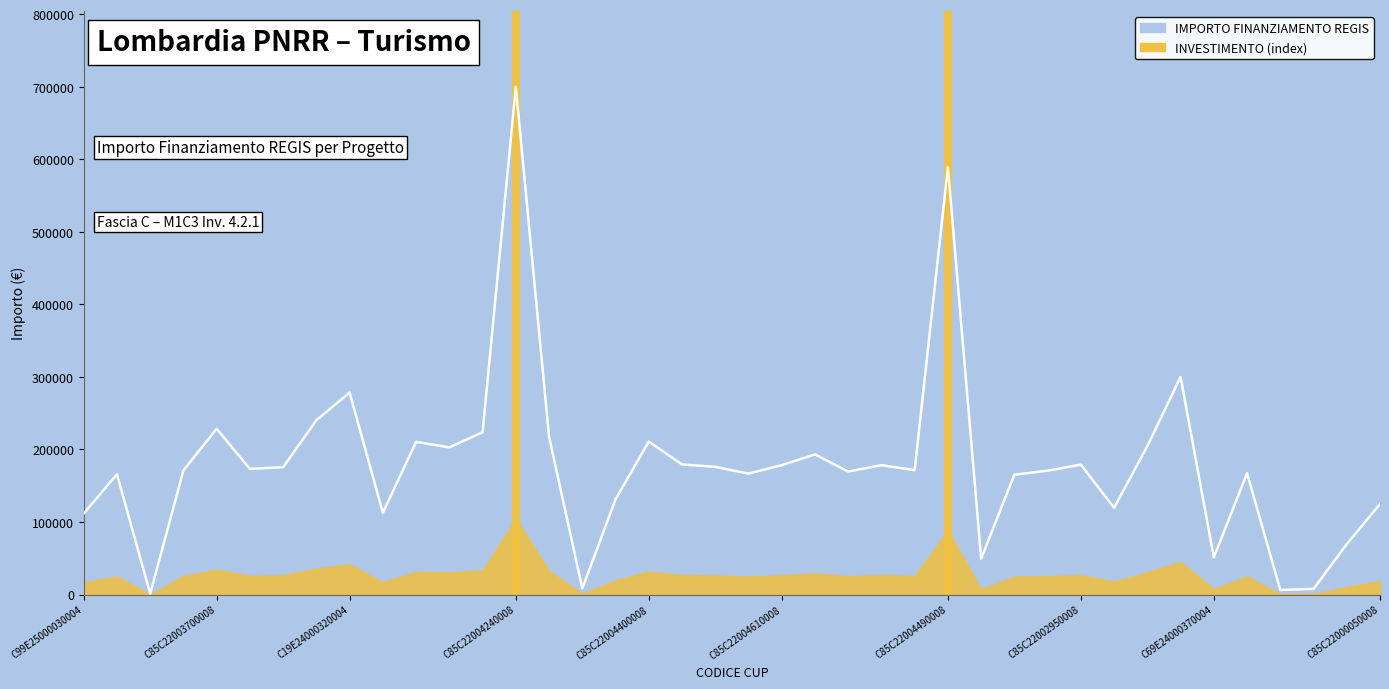

Between C85C22004550008 and C85C22003480008, which is larger?

C85C22004550008